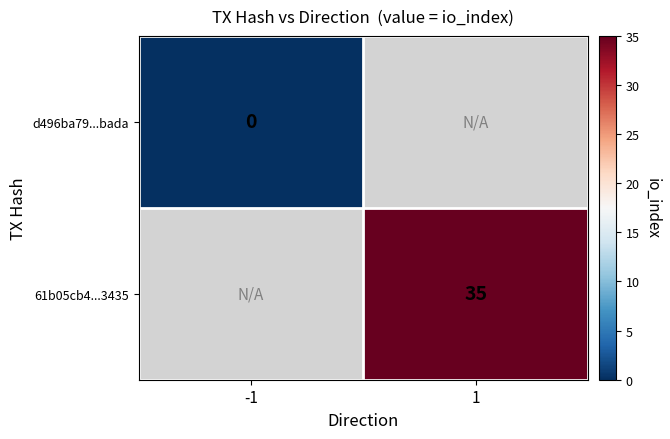

At which category does the chart reach its minimum across all series?

-1